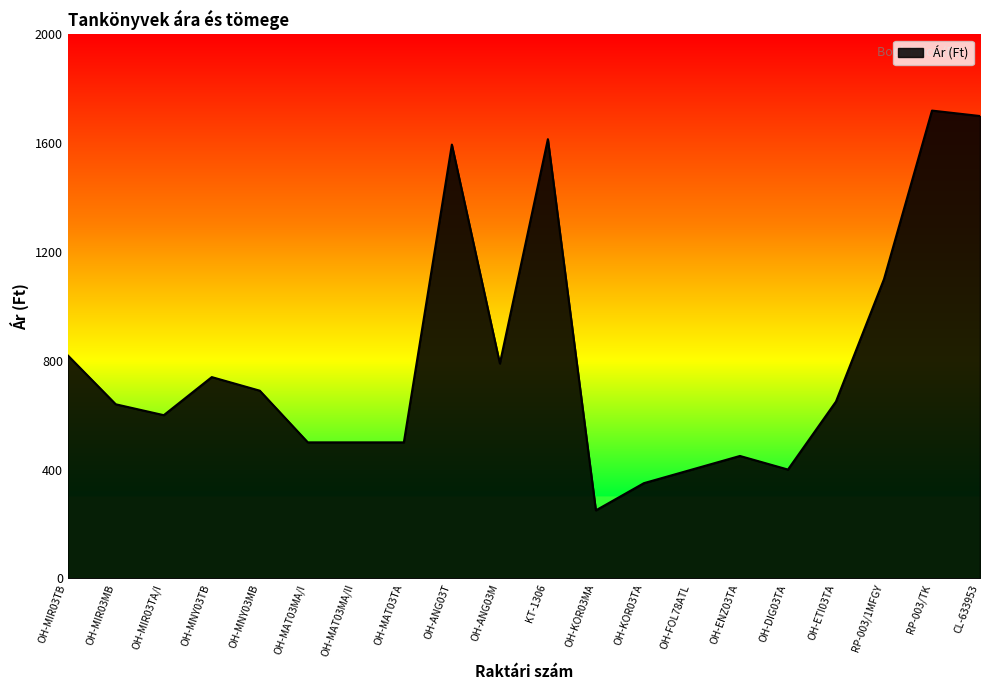

At which label is the value closest to 985?

RP-003/1MFGY